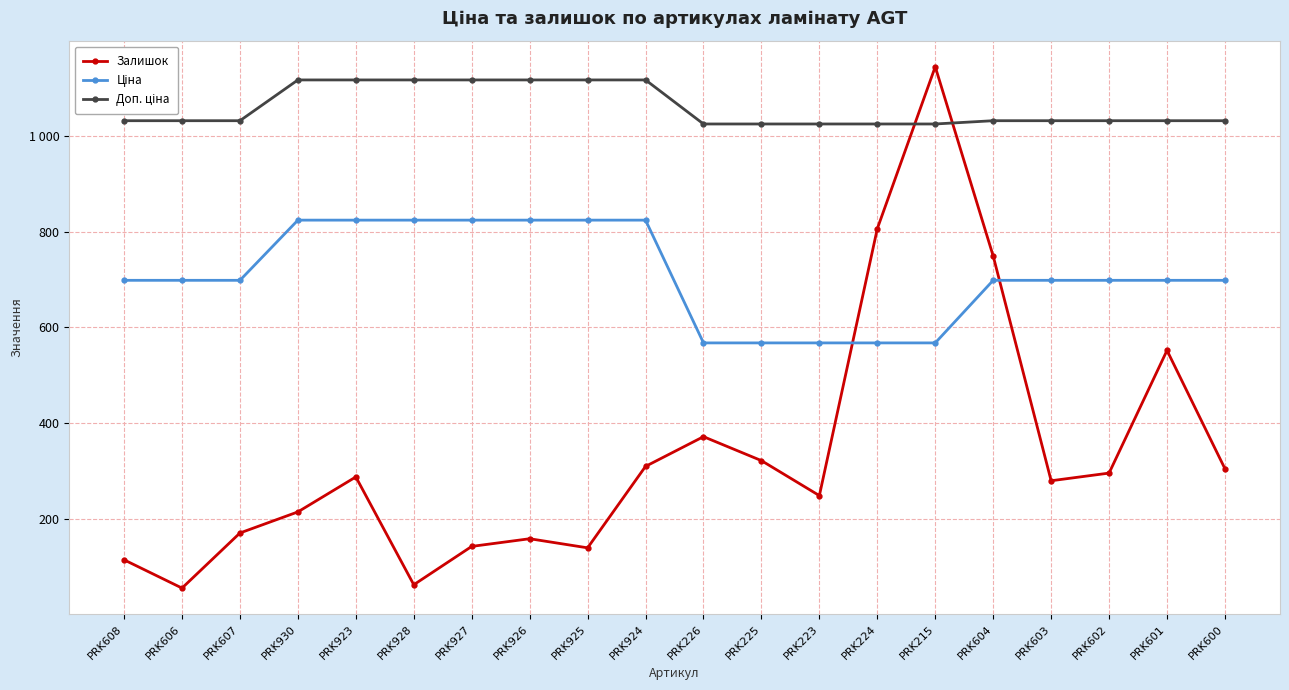

What is the label of the 9th point from the right?

PRK225